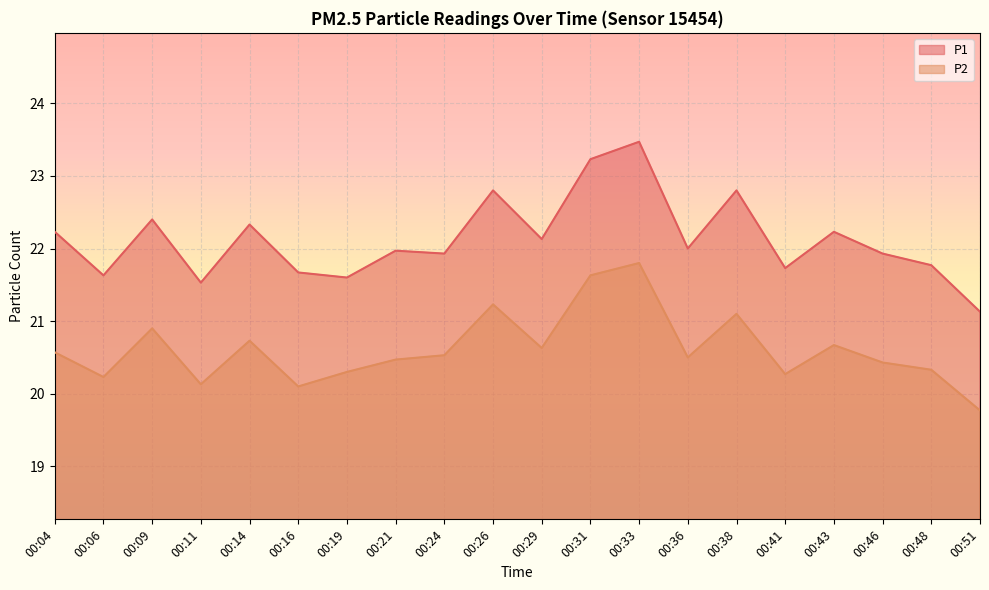

What is the spread (max minus min) of values at 00:51?

1.4